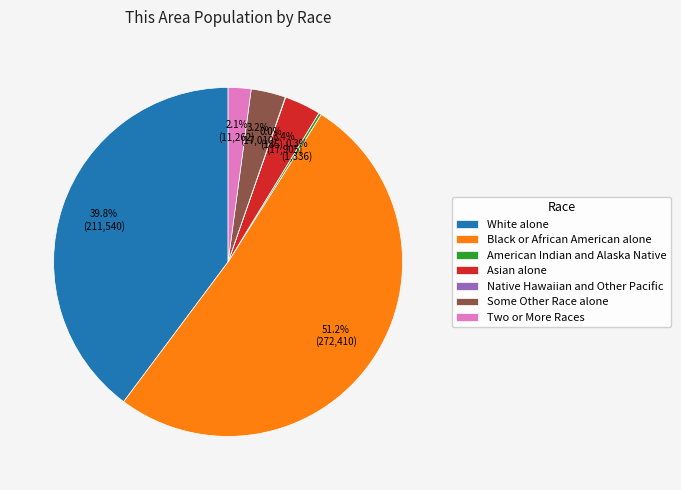

Which category has the biggest portion of the pie?

Black or African American alone